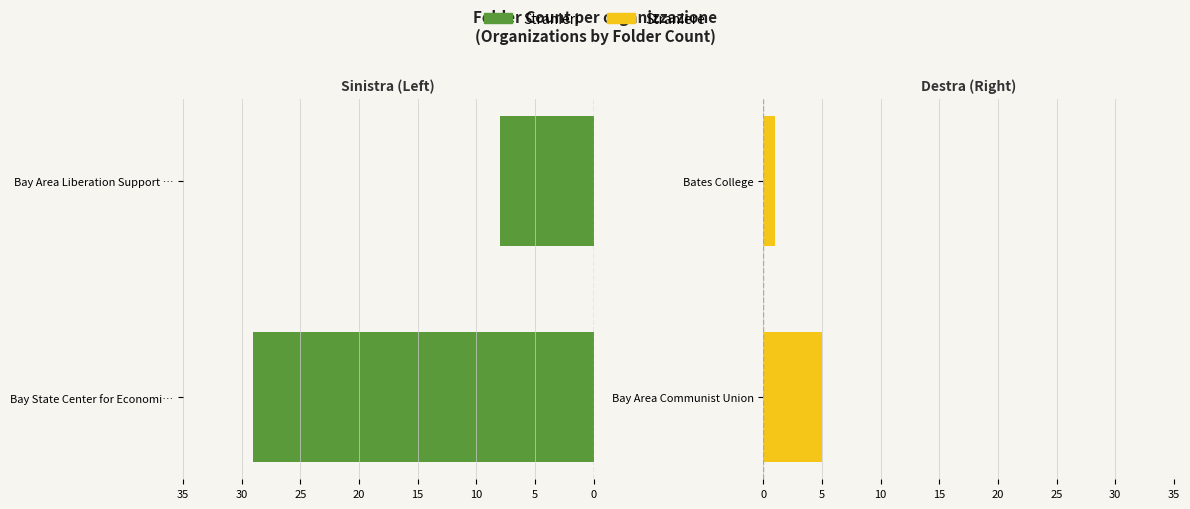

What is the maximum value for Stranieri?

29